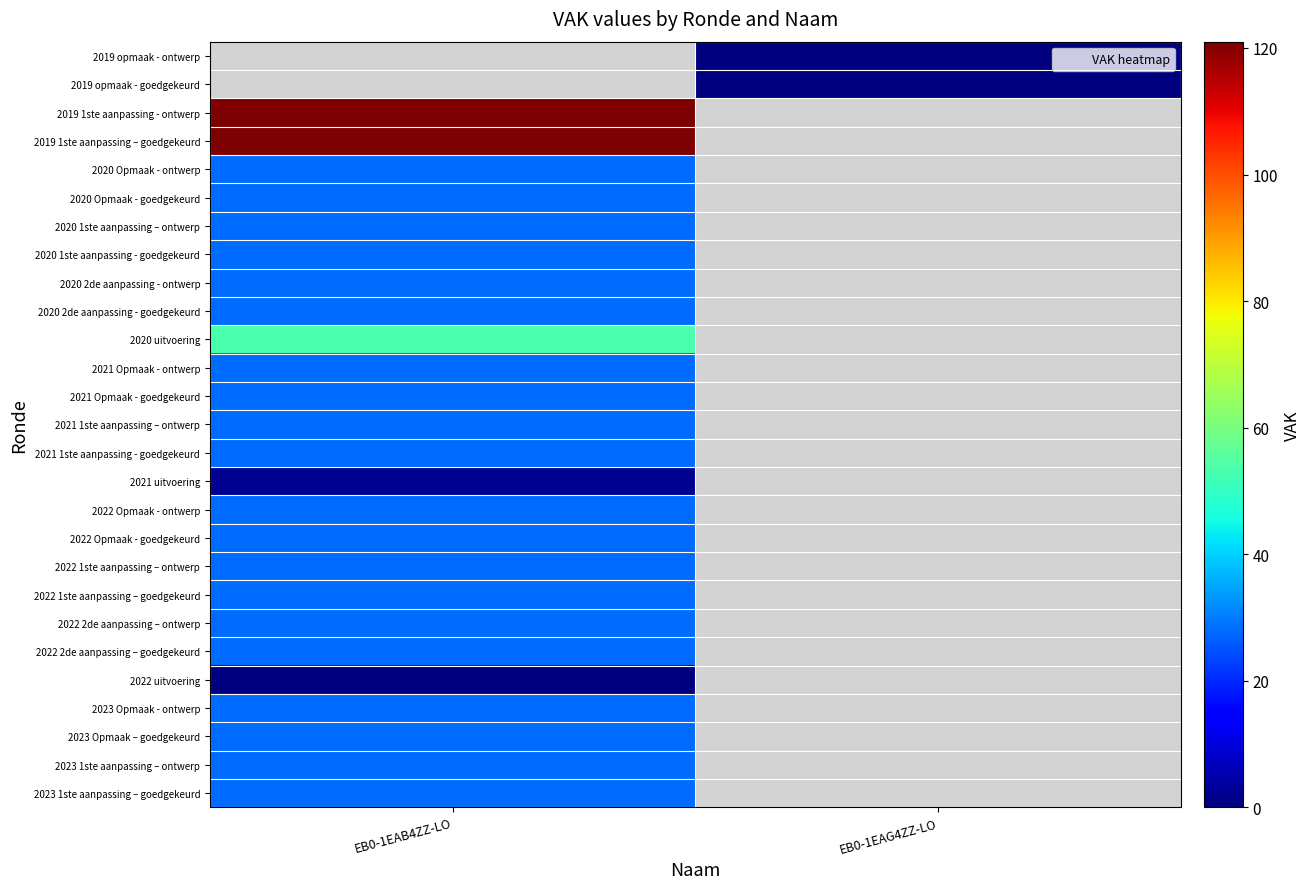

The 2019 1ste aanpassing - ontwerp series shows 69.4 at EB0-1EAB4ZZ-LO. True or false?

False